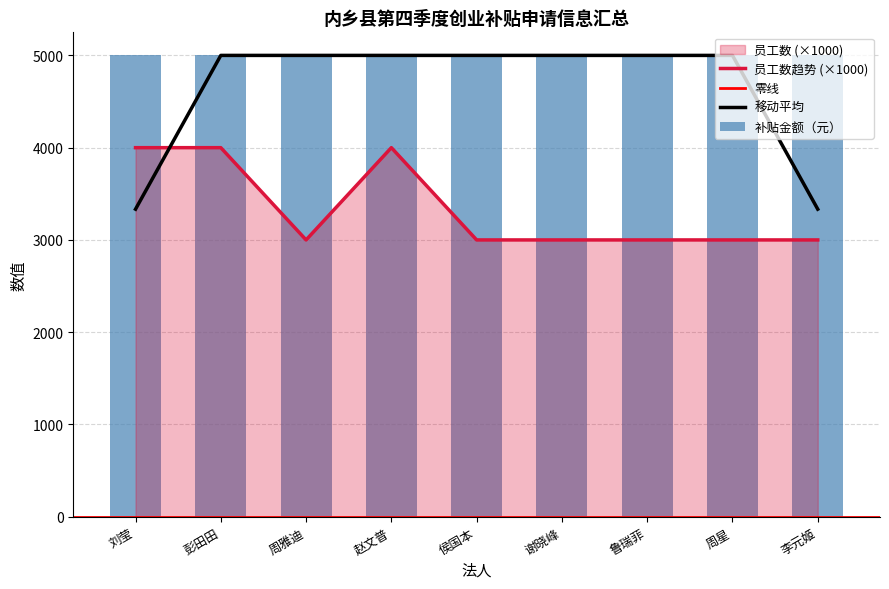

What is the label of the 6th bar from the right?

赵文普